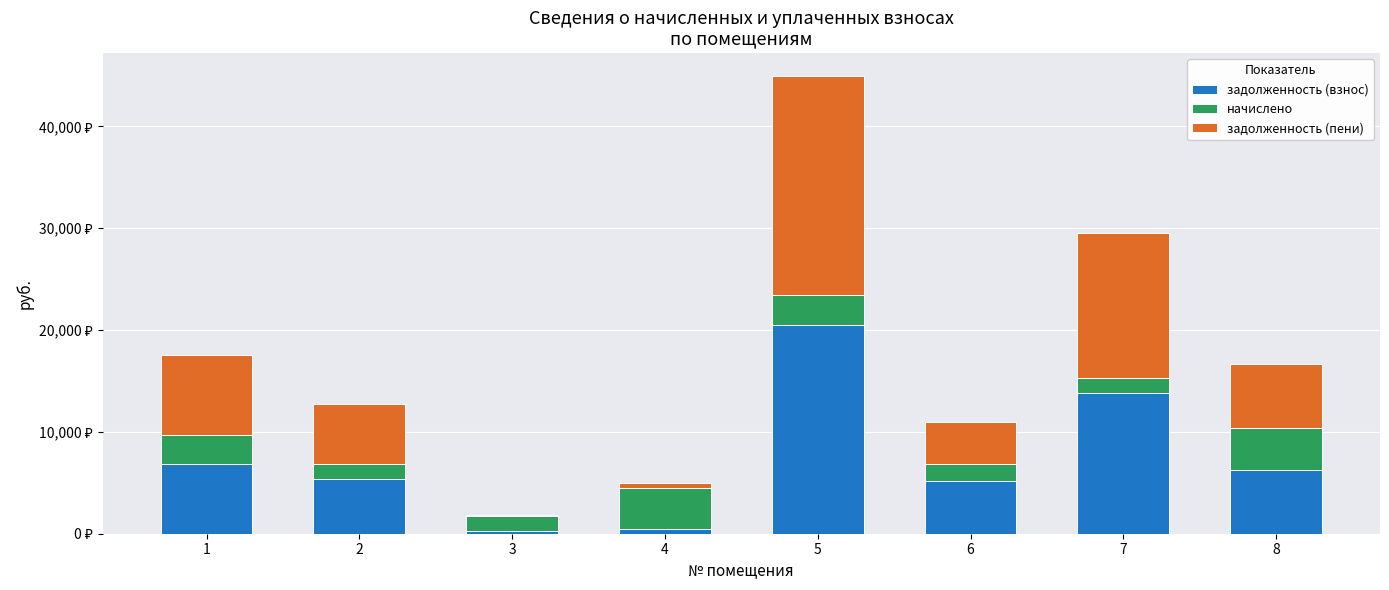

Are the bars grouped side by side (vs. stacked)?

No